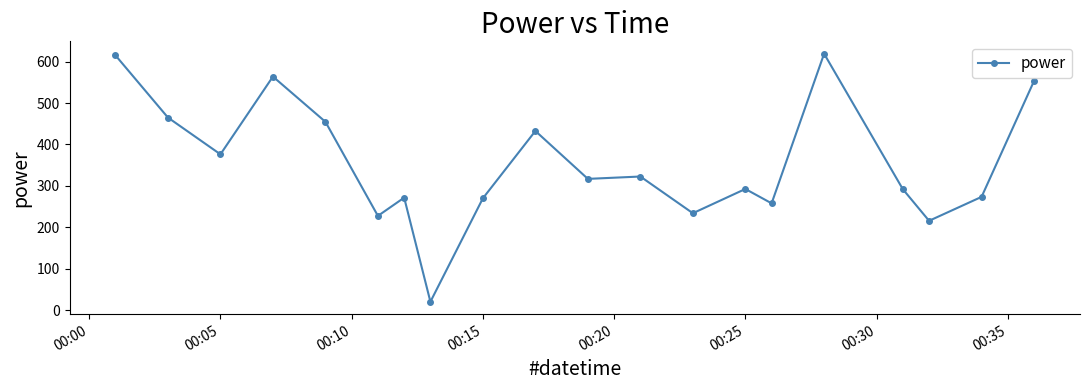

What is the sum of all values?

7076.3